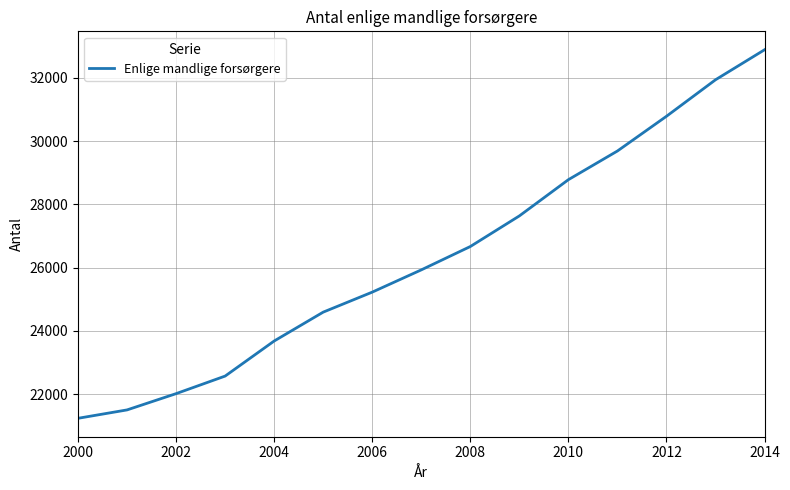

How many values are below 25929?

7